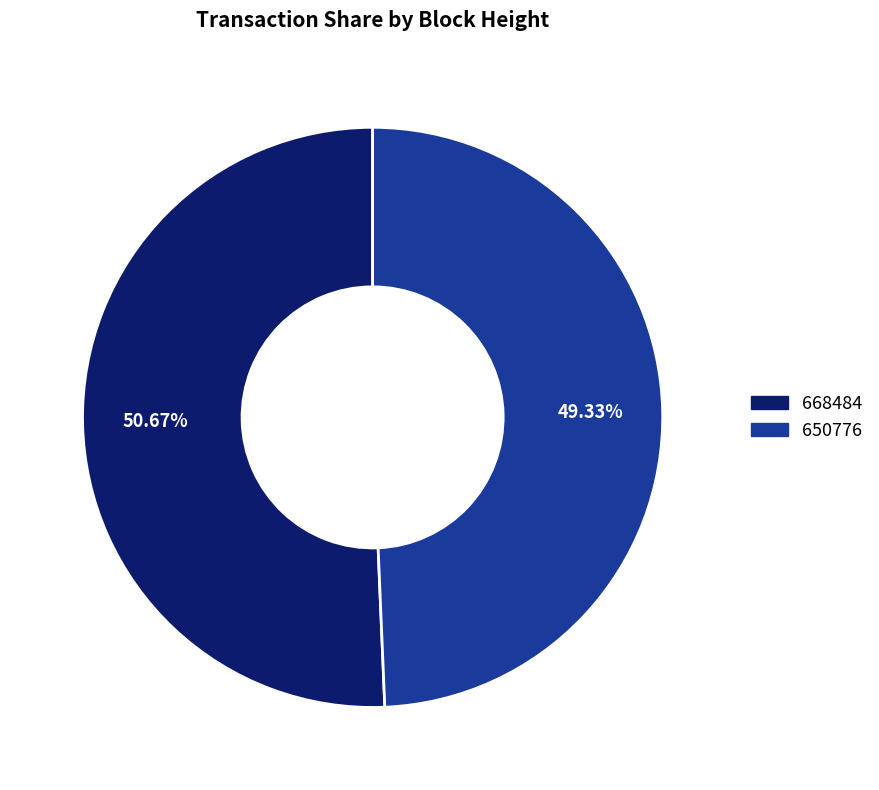

Approximately how many times larger is the value at 668484 compared to 650776?

1.0